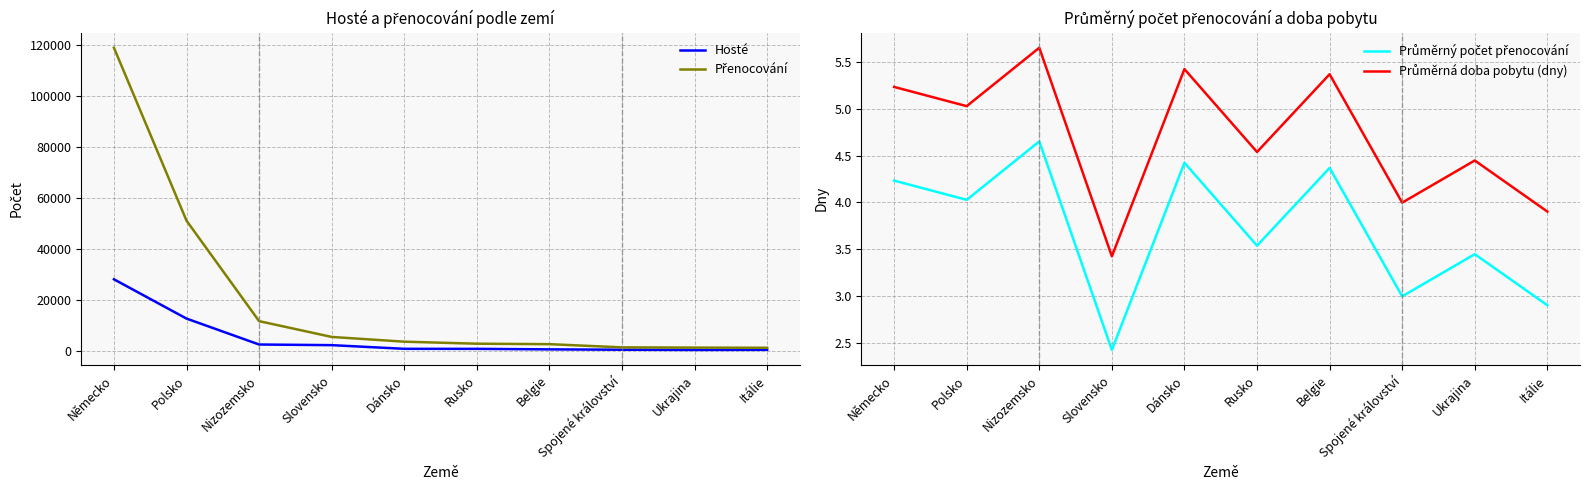

Where is the first local minimum for Průměrná doba pobytu (dny)?

Polsko